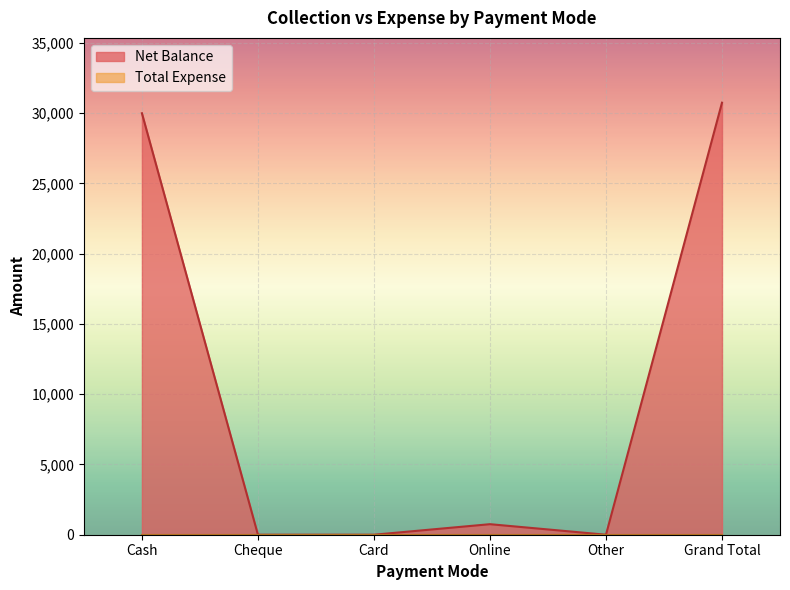

How many distinct data groups are displayed?

2